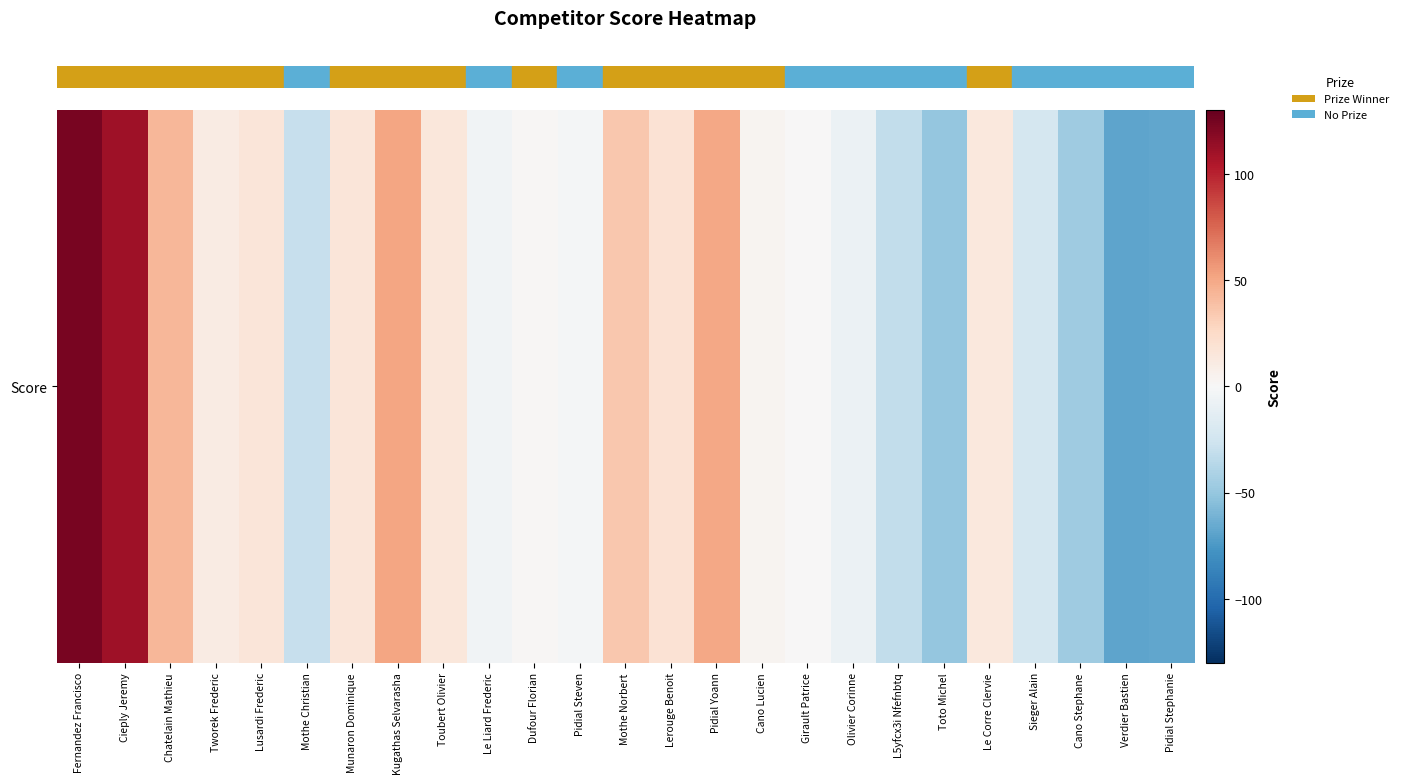

How many negative values are there?

10